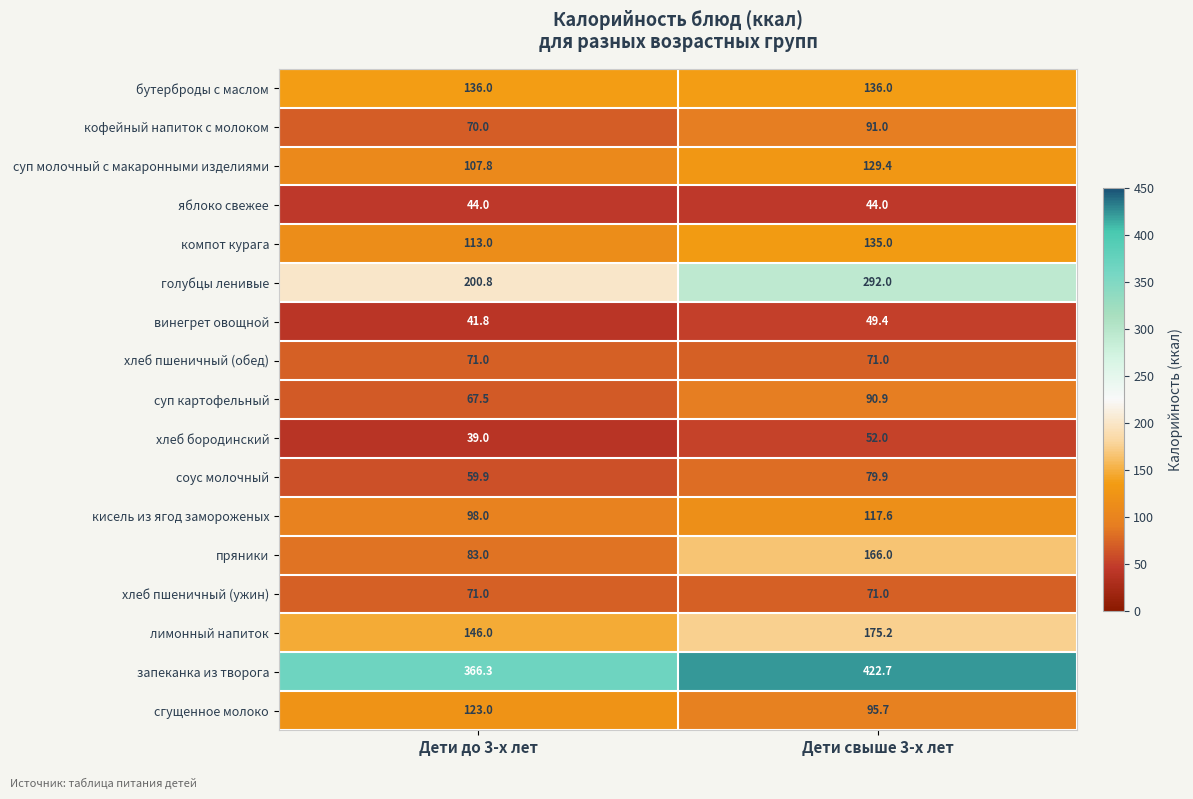

Count the number of categories in the chart.

2